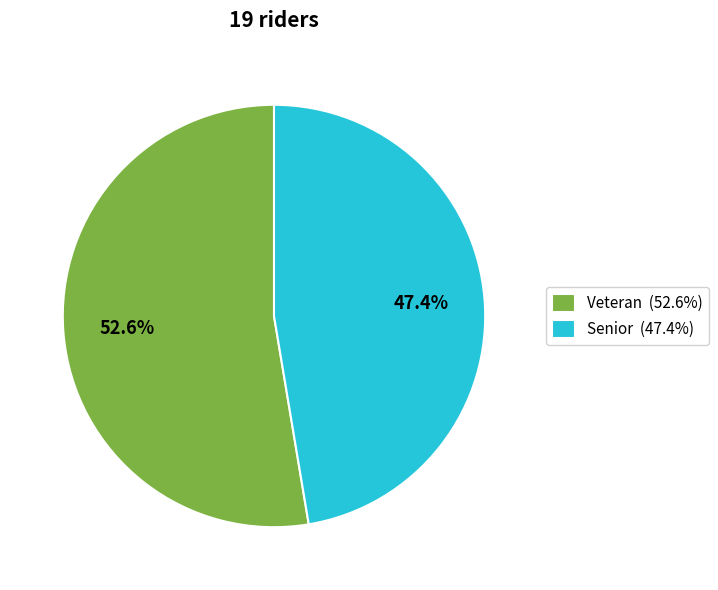

Between Senior and Veteran, which is larger?

Veteran